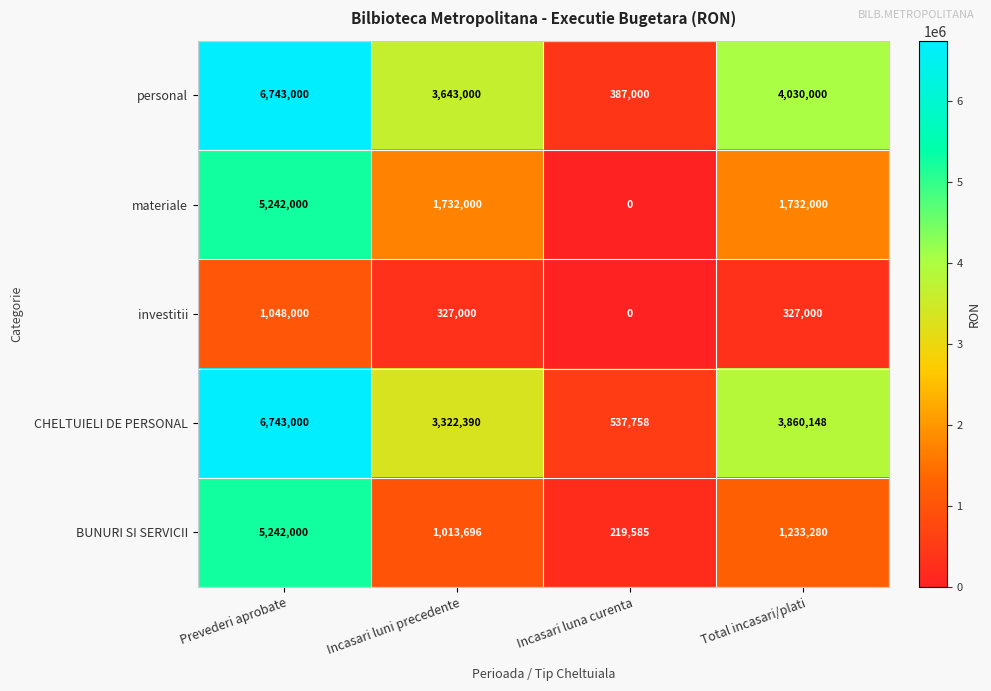

Reading left to right, transcribe all the data shown in this chart.

personal: 6743000	3643000	387000	4030000
materiale: 5242000	1732000	0	1732000
investitii: 1048000	327000	0	327000
CHELTUIELI DE PERSONAL: 6743000	3322390	537758	3860148
BUNURI SI SERVICII: 5242000	1013696	219585	1233280